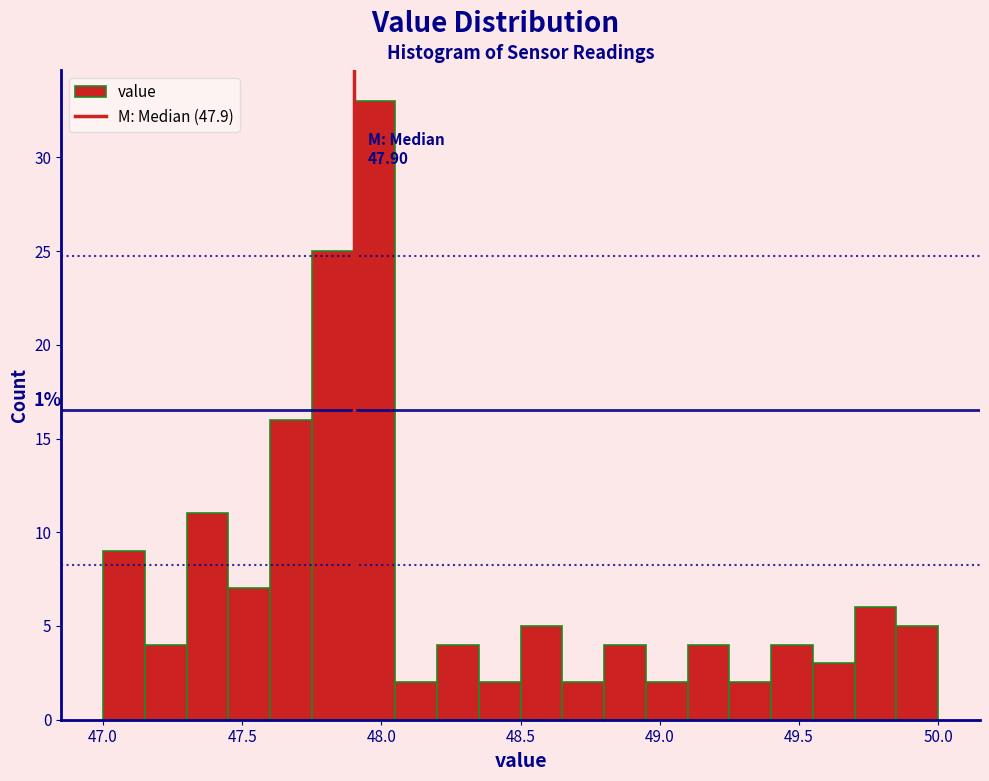

Around what value on the x-axis is the tallest bar? Give the approximate position of its centre, as read against the axis.

48.00